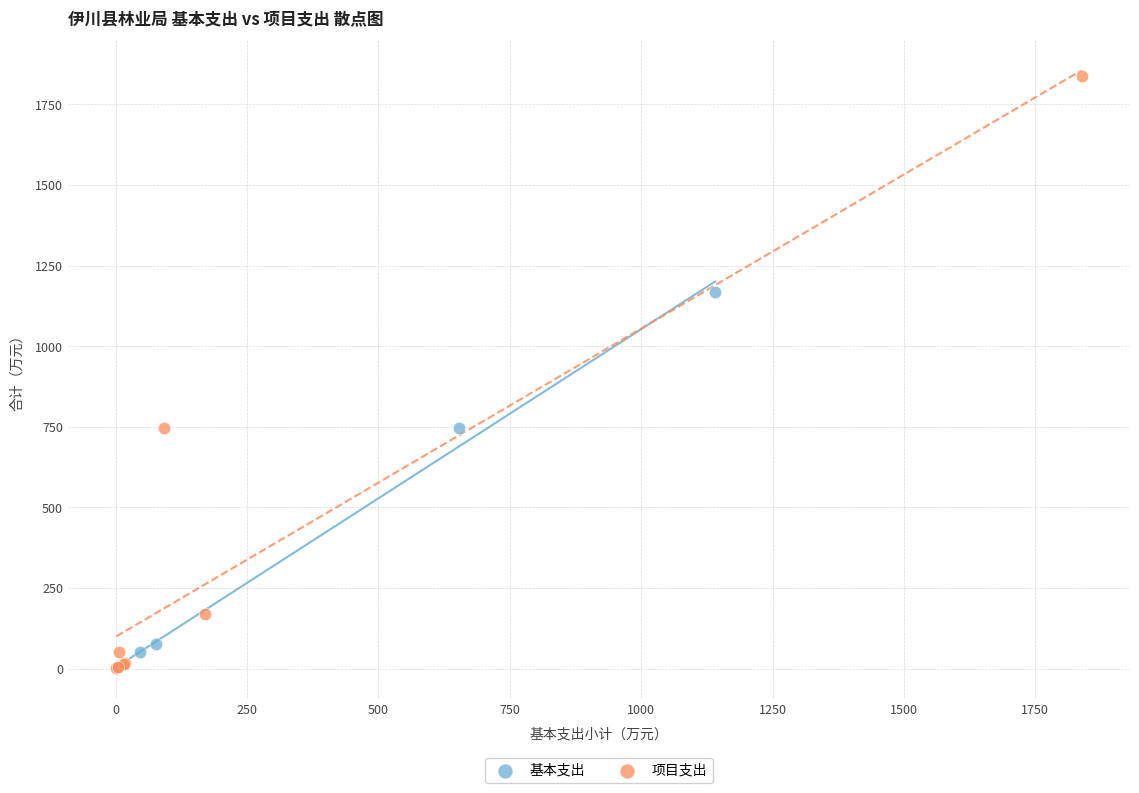

Which series has the largest Y range (max minus min)?

项目支出